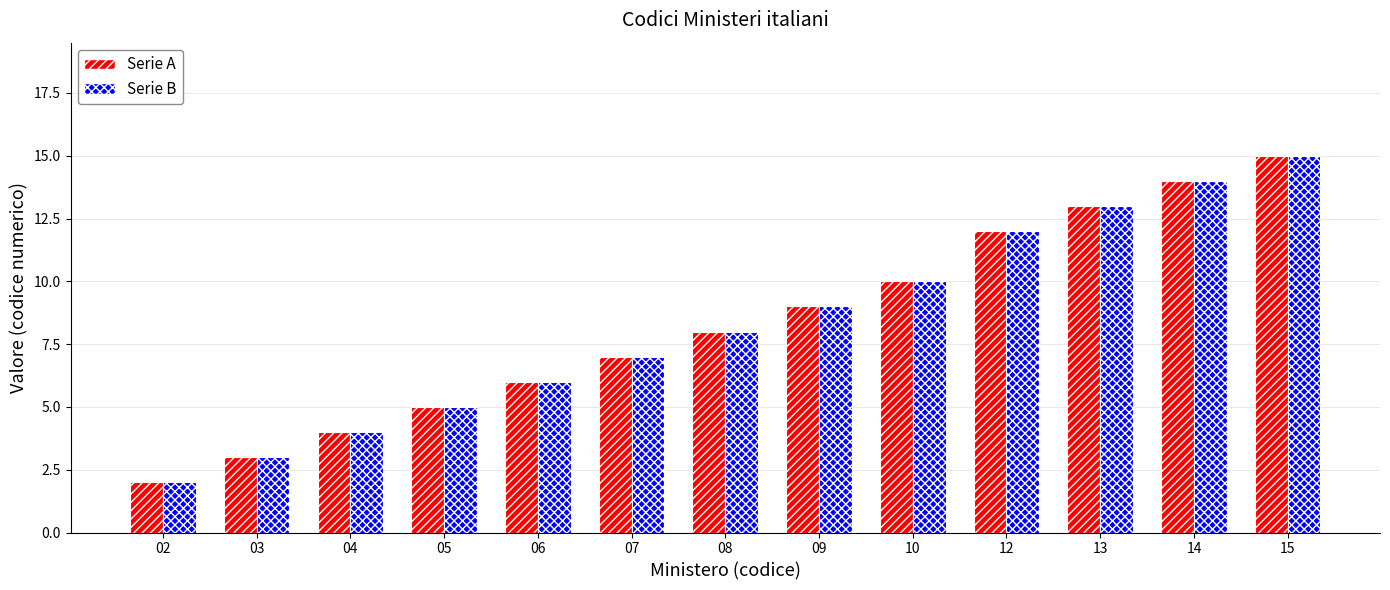

Rank the categories by Serie A value from lowest to highest.

02, 03, 04, 05, 06, 07, 08, 09, 10, 12, 13, 14, 15